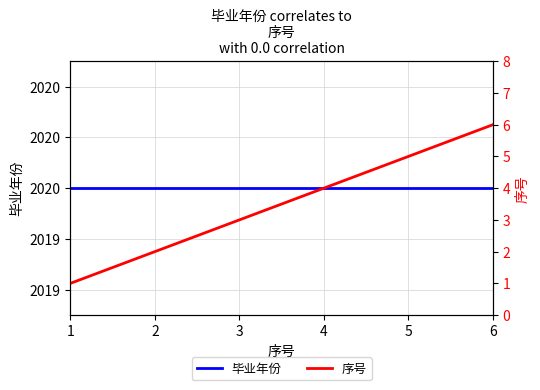

What is the total value across all series at 3?

2023